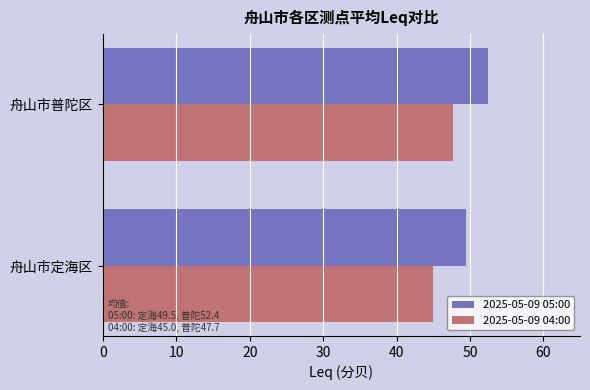

The value of 2025-05-09 05:00 at 舟山市定海区 is 49.5. True or false?

True